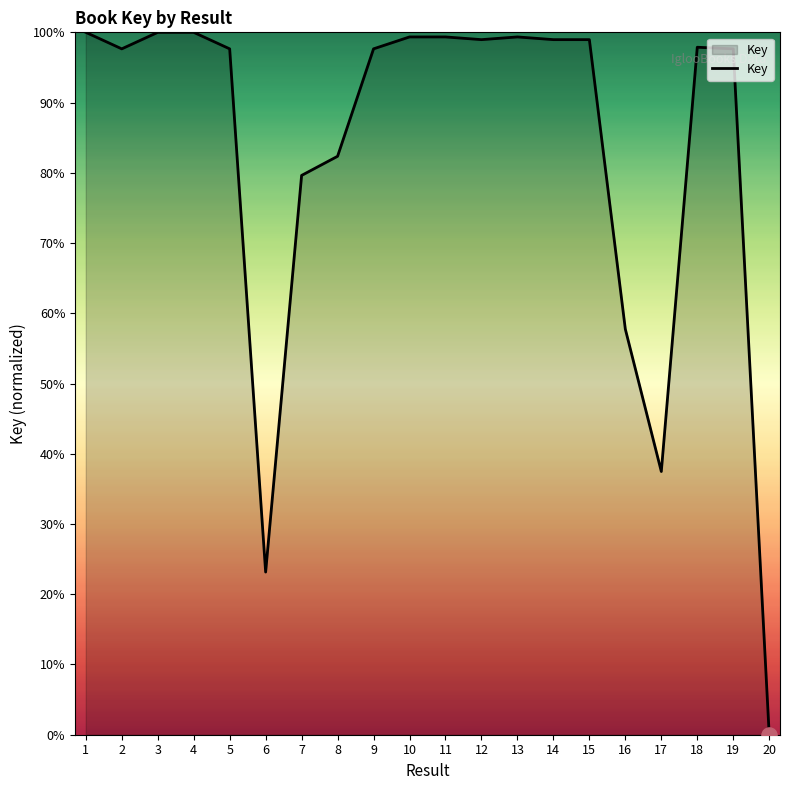

Between 1 and 15, which is larger?

1